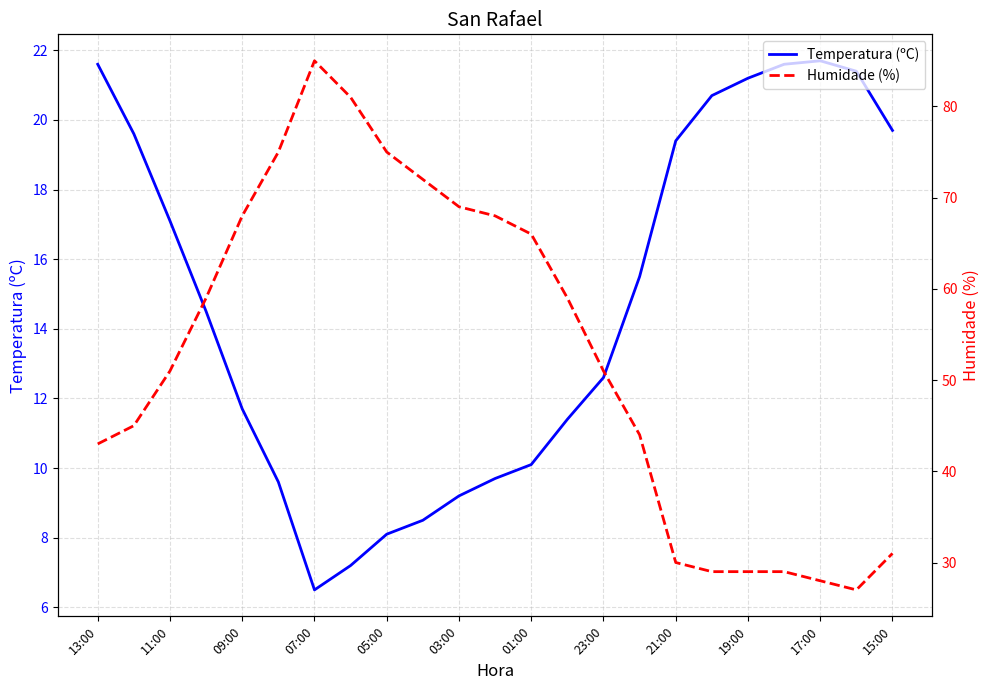

At which label does Temperatura (ºC) first exceed 14?

13:00